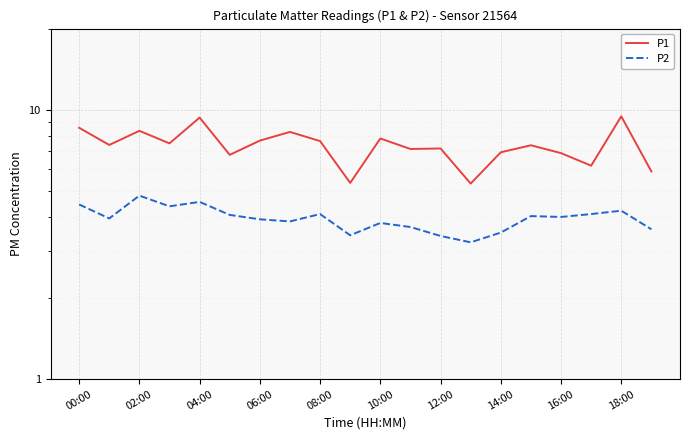

Is it true that P1 equals 2.6 at 15?

False